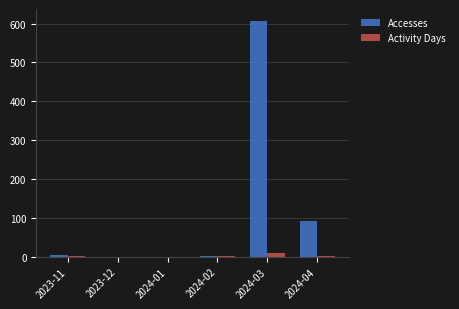

Which category has the highest value across all series?

2024-03